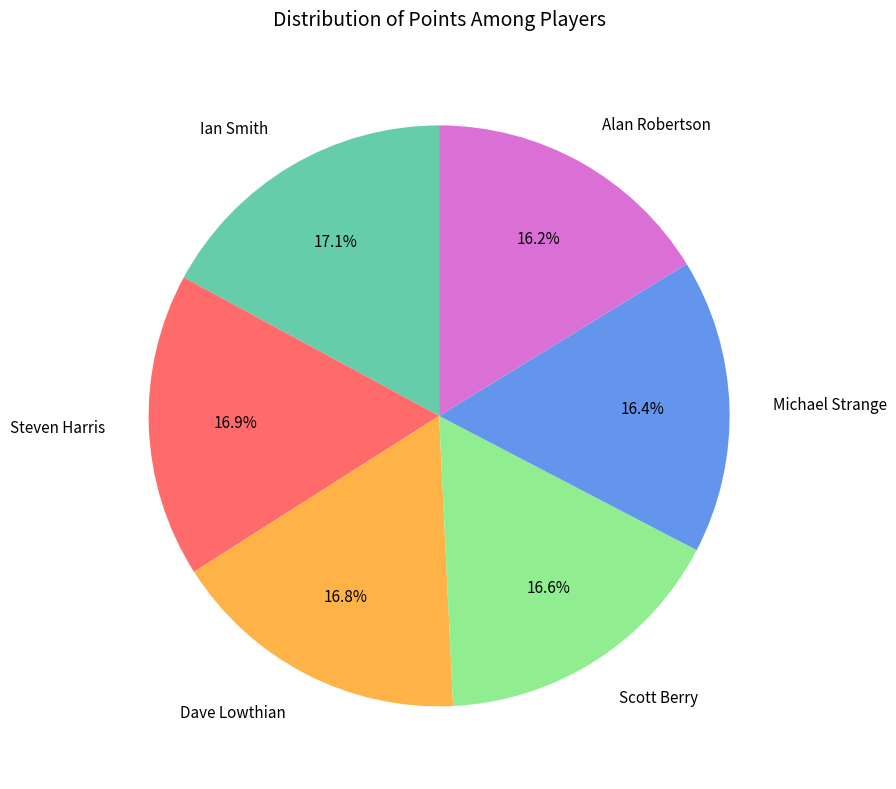

Is there any slice that represents more than half of the pie?

No